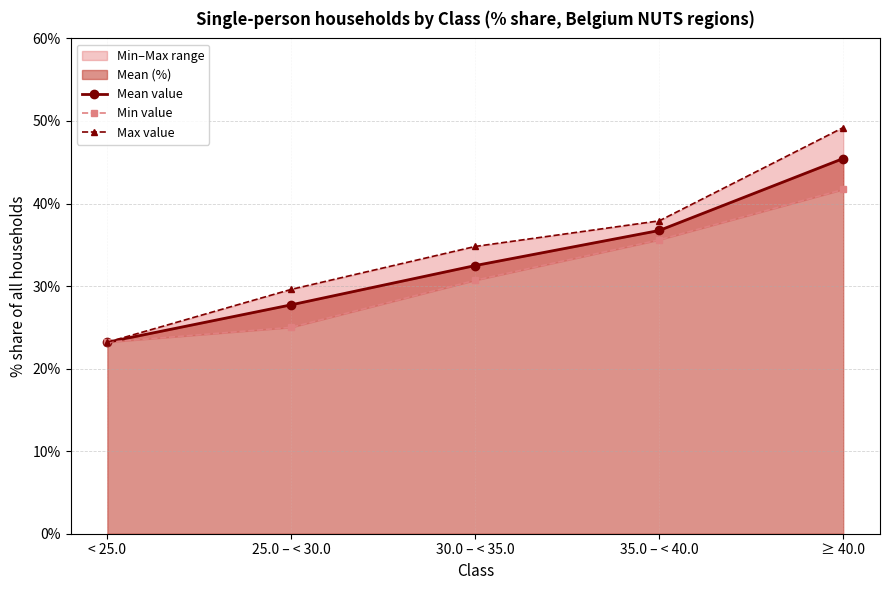

What is the difference between the second highest and minimum values in the Mean value series?

13.5